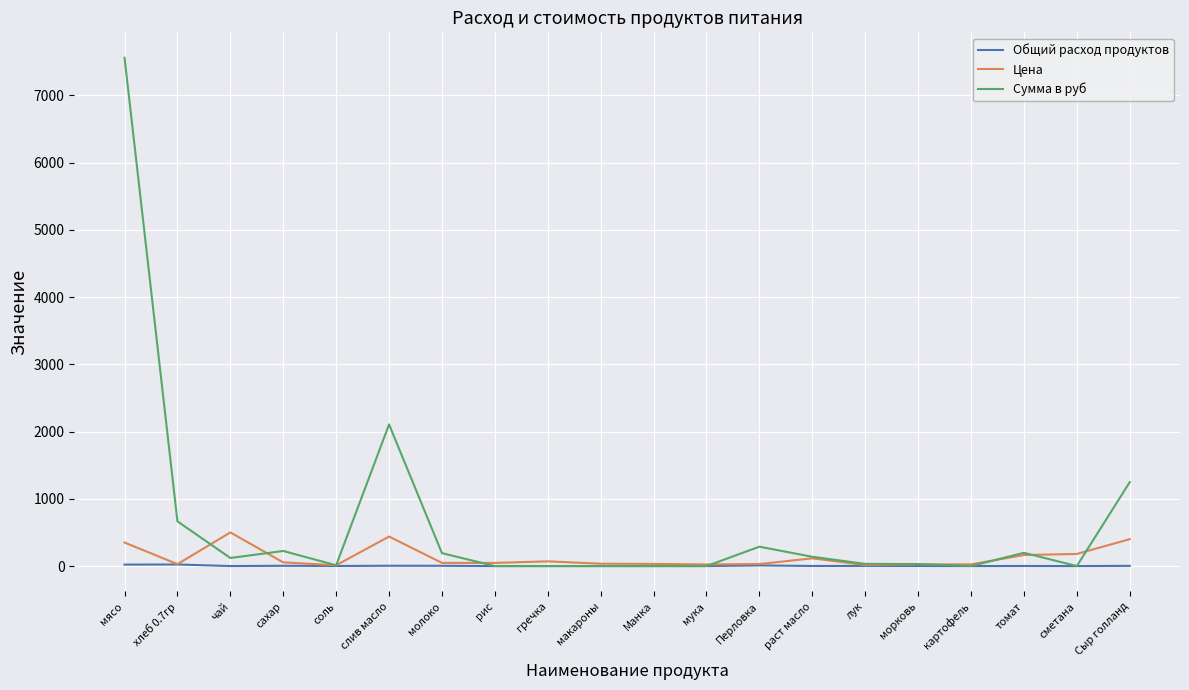

Where is Сумма в руб nearest to the value 3779?

слив масло